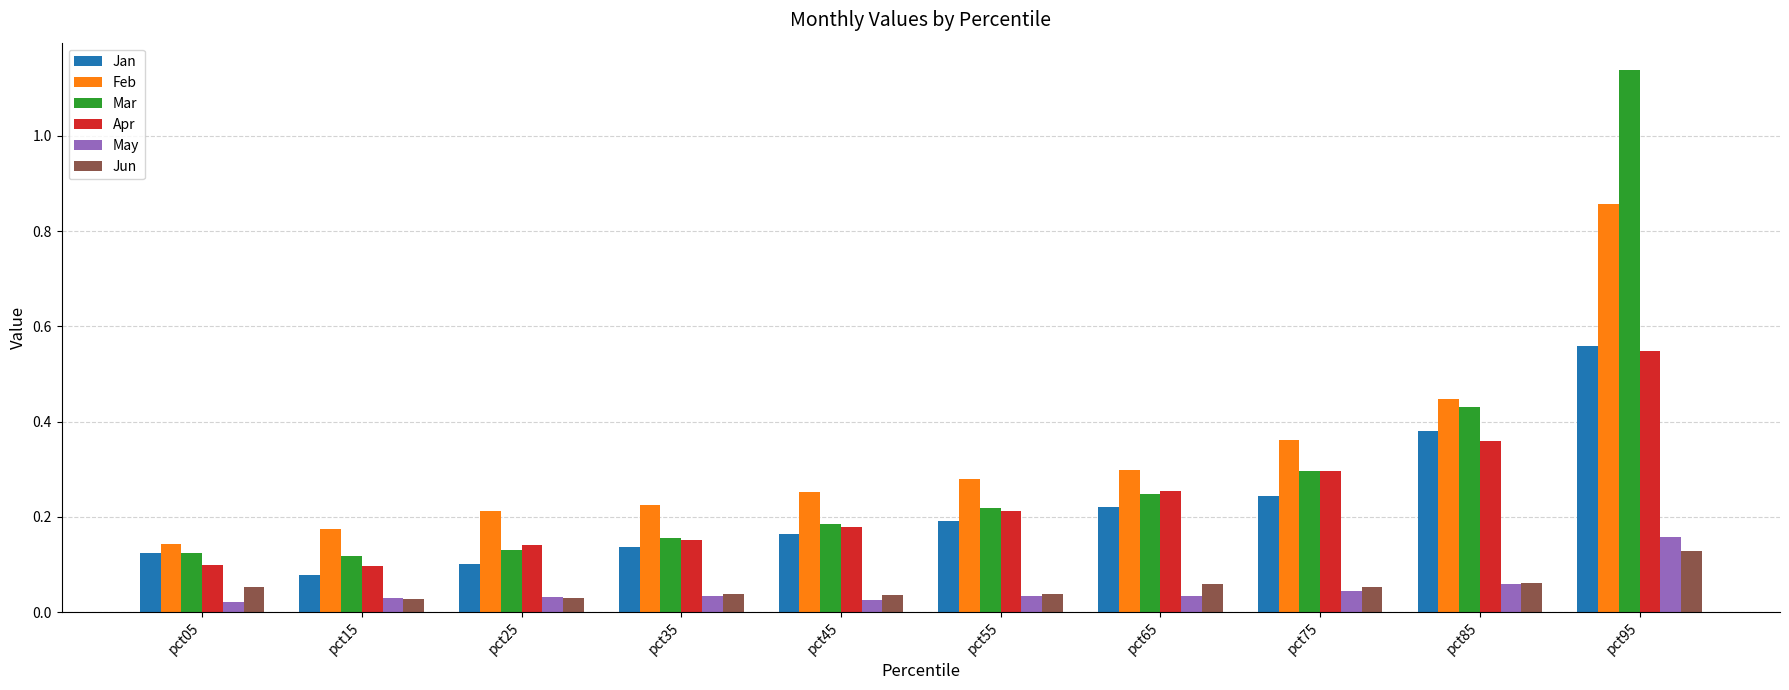

Which category has the lowest value in the Feb series?

pct05